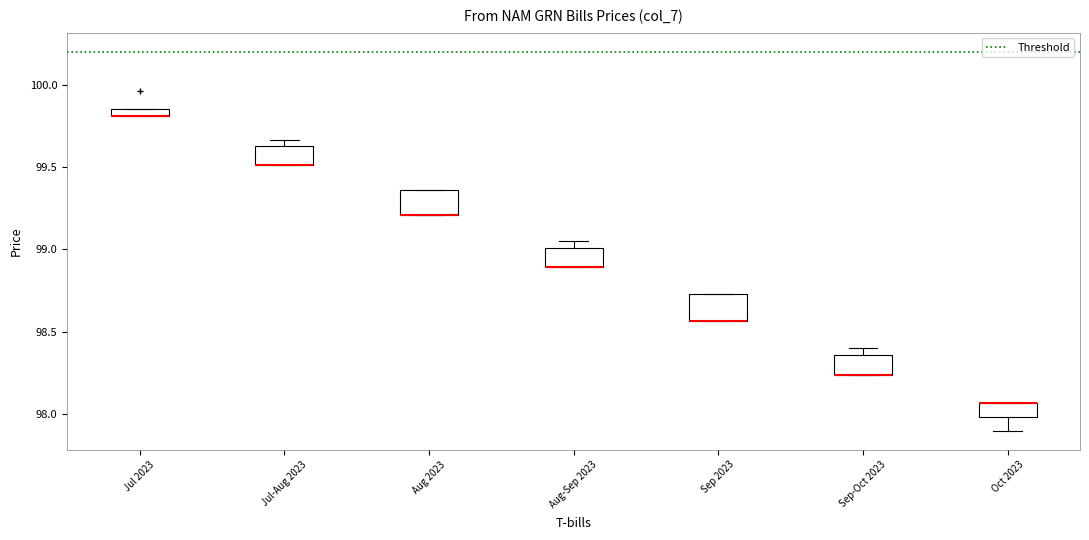

Where is the lower edge of the box for Jul-Aug 2023 on the y-axis? The values are not printed on the chart, so give them approximately, as read against the axis.

99.50